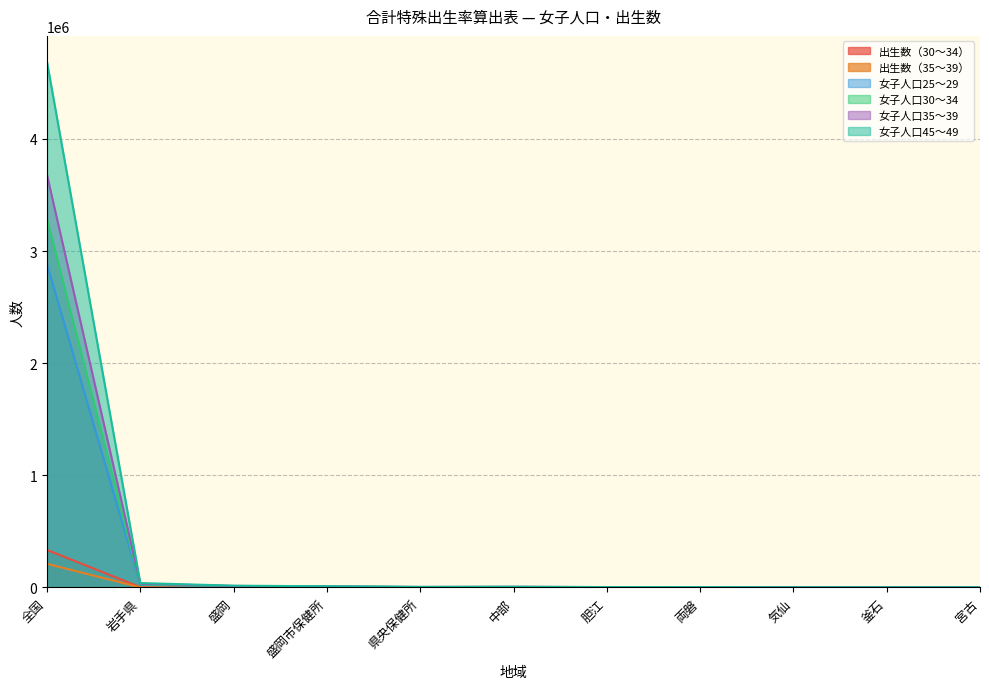

Which series has the largest total across all categories?

女子人口45～49